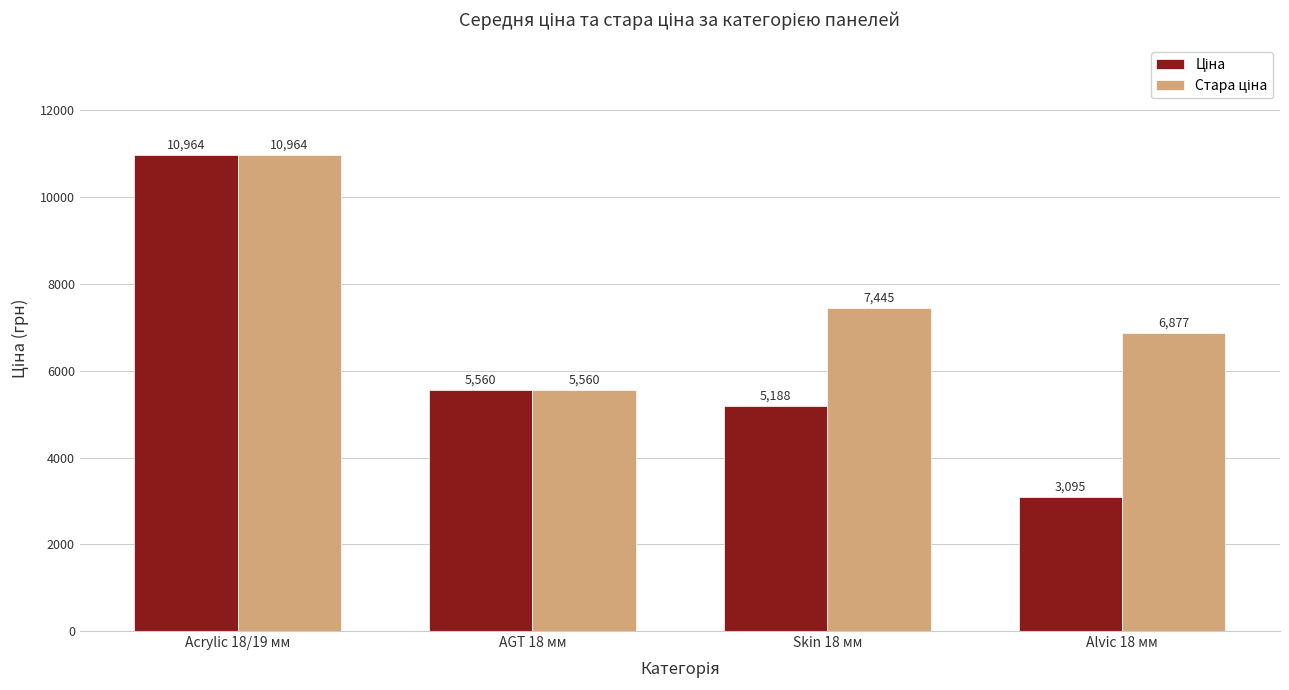

What is the smallest value displayed?

3094.7